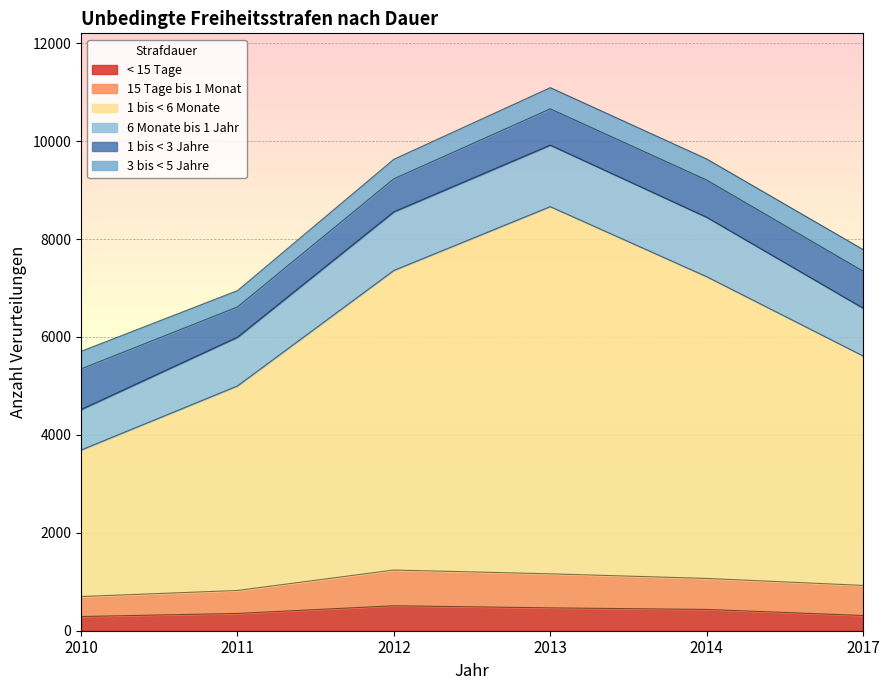

List the series in order of their peak value, highest first.

1 bis < 6 Monate, 6 Monate bis 1 Jahr, 1 bis < 3 Jahre, 15 Tage bis 1 Monat, < 15 Tage, 3 bis < 5 Jahre